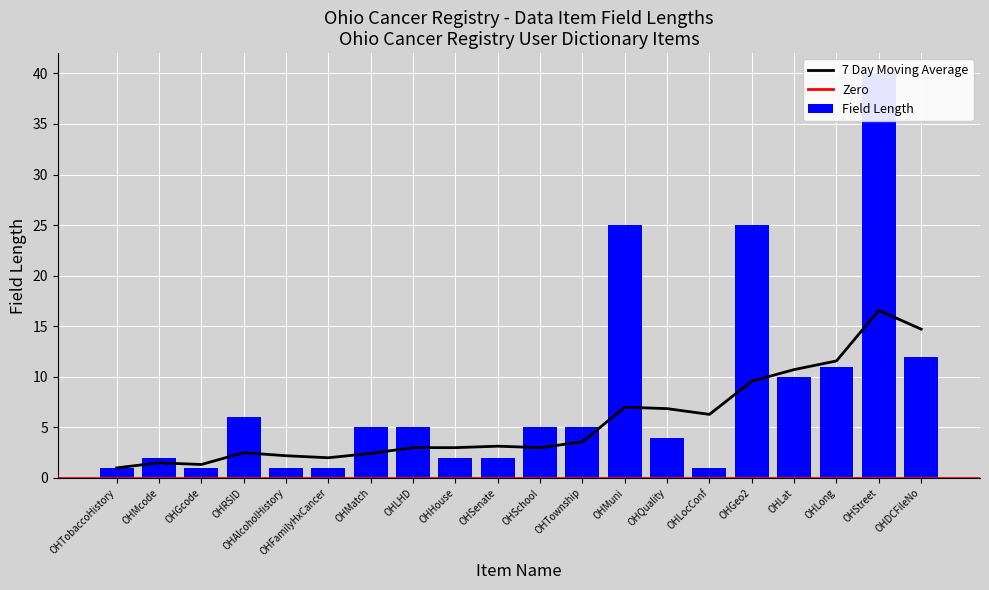

At which label is the value closest to 20?

OHMuni